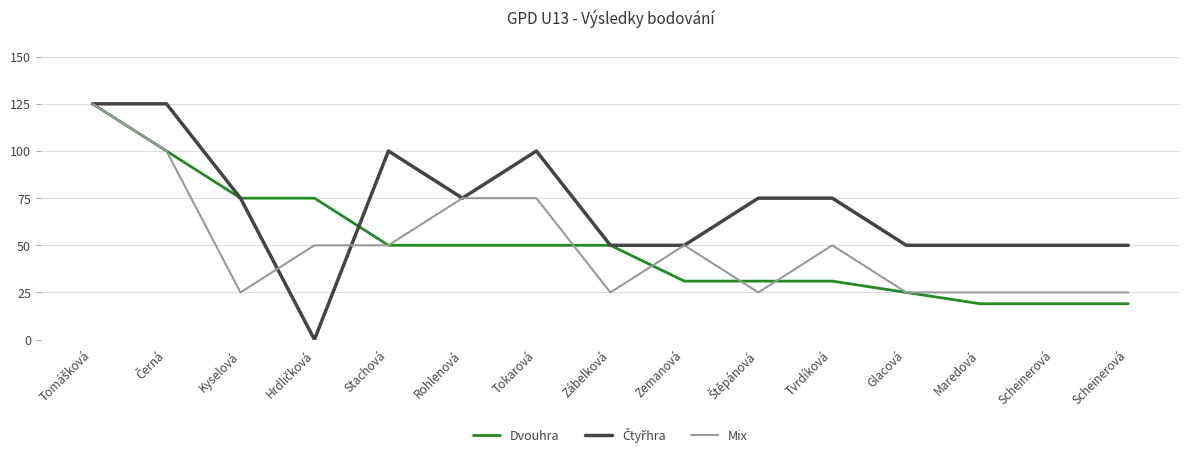

What is the value of the Čtyřhra point at the 7th from the left?

100